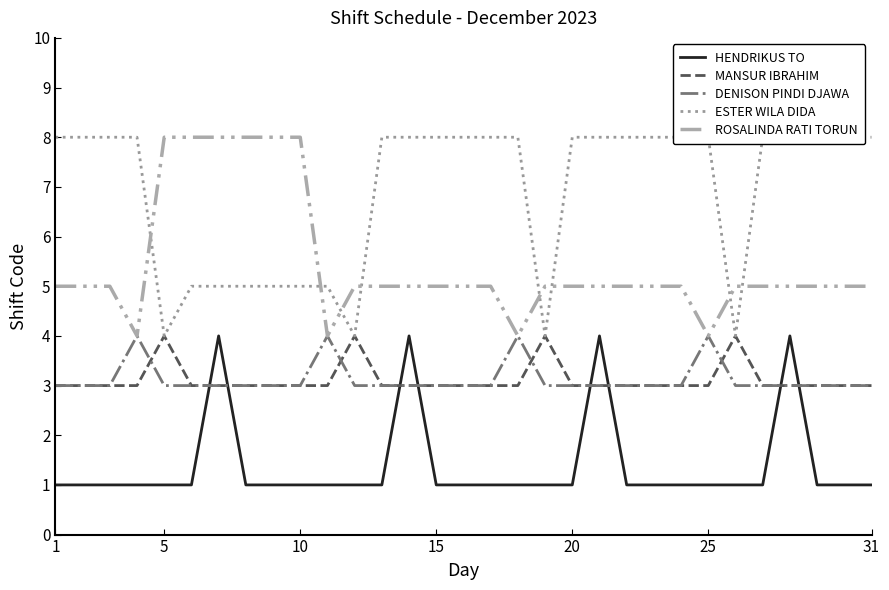

What is the highest value of the ESTER WILA DIDA series?

8